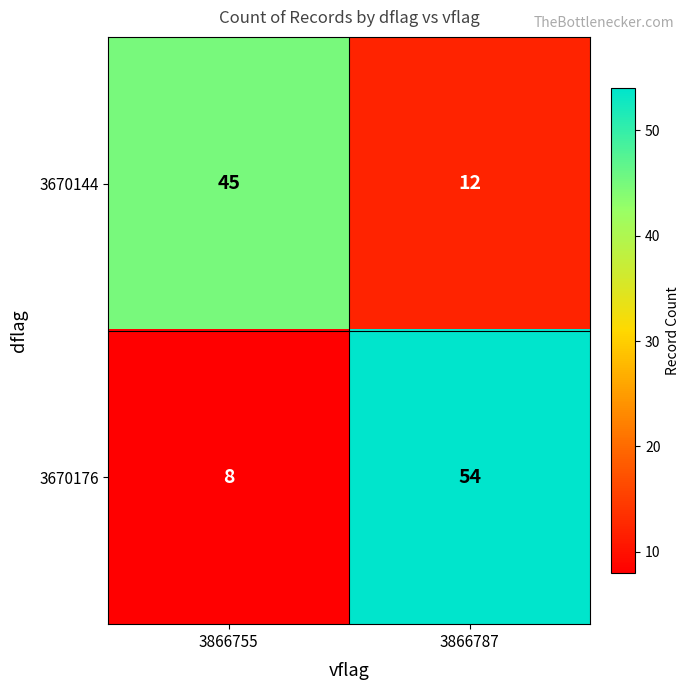

What is the difference between the maximum and minimum values in the 3670176 series?

46